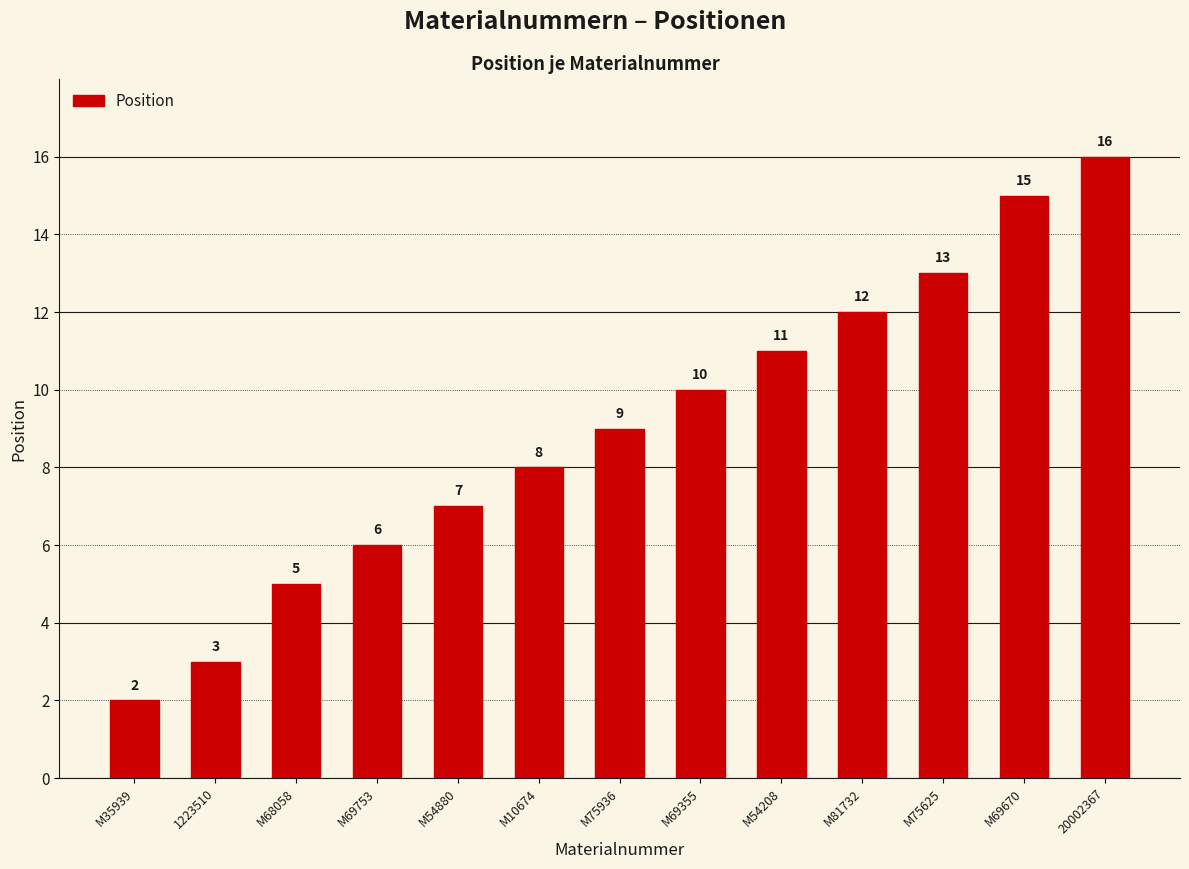

The value at M54880 is 7. True or false?

True